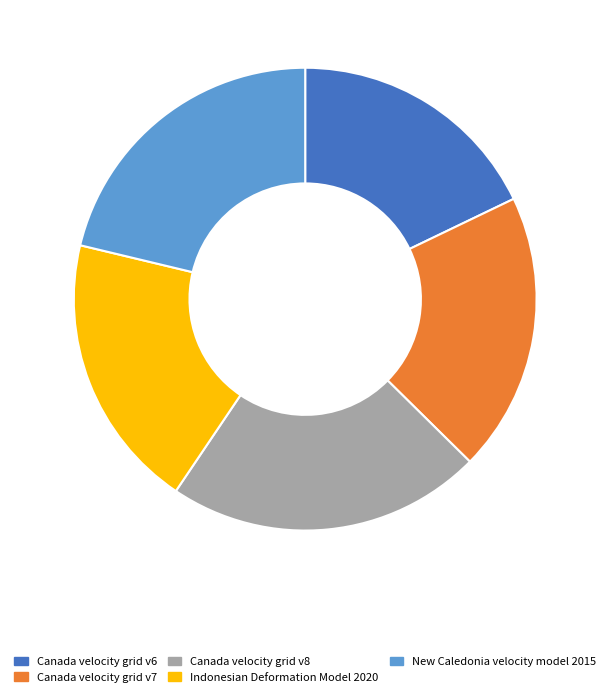

Count the number of slices in the pie.

5